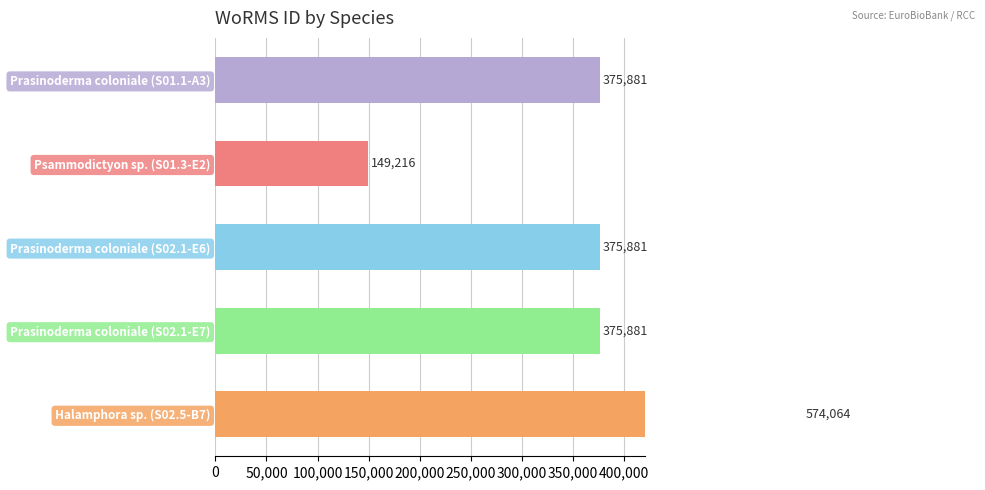

Is it true that the value at Halamphora sp. (S02.5-B7) is 905505?

False